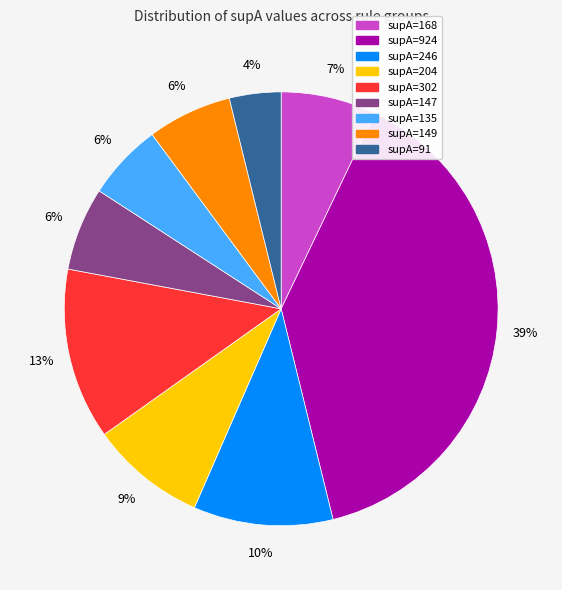

Does any single category account for the majority?

No